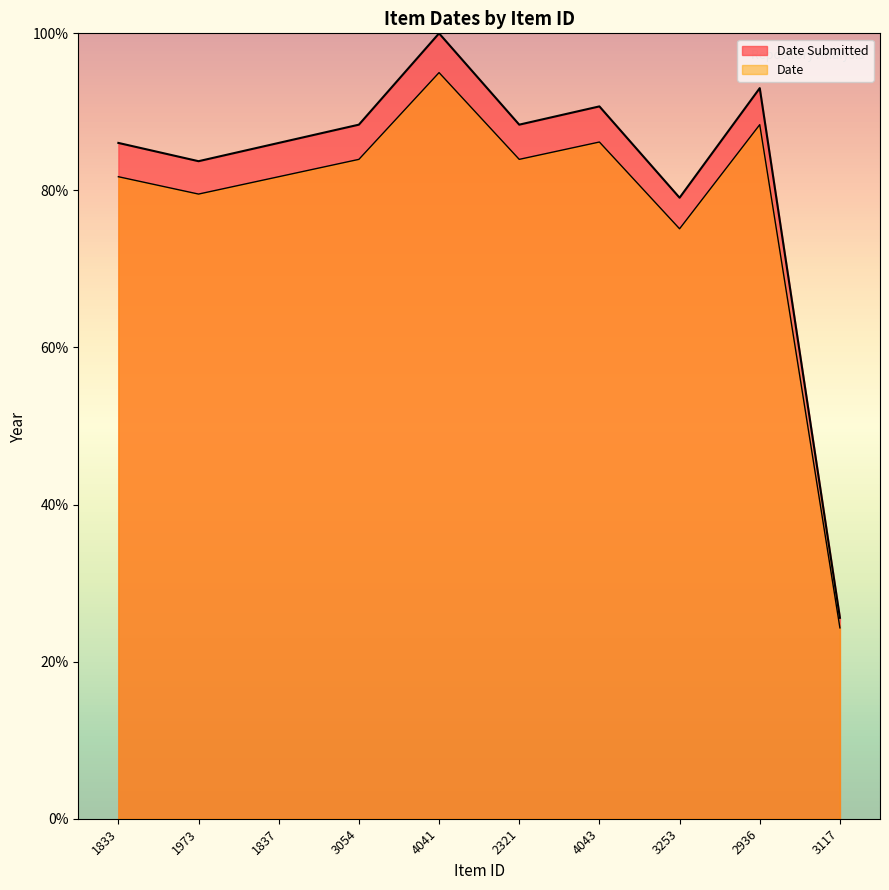

What is the label of the 1st point from the right?

3117